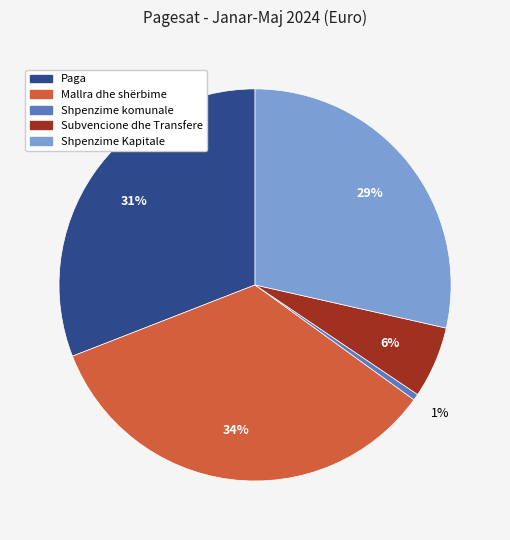

Which has a higher value, Shpenzime Kapitale or Subvencione dhe Transfere?

Shpenzime Kapitale